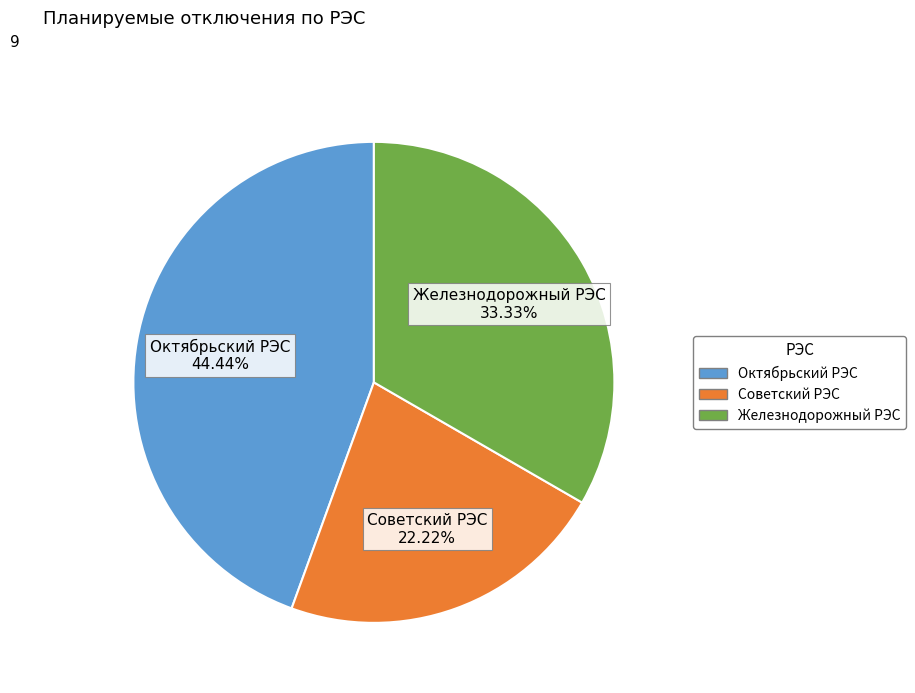

Which slice is the smallest?

Советский РЭС